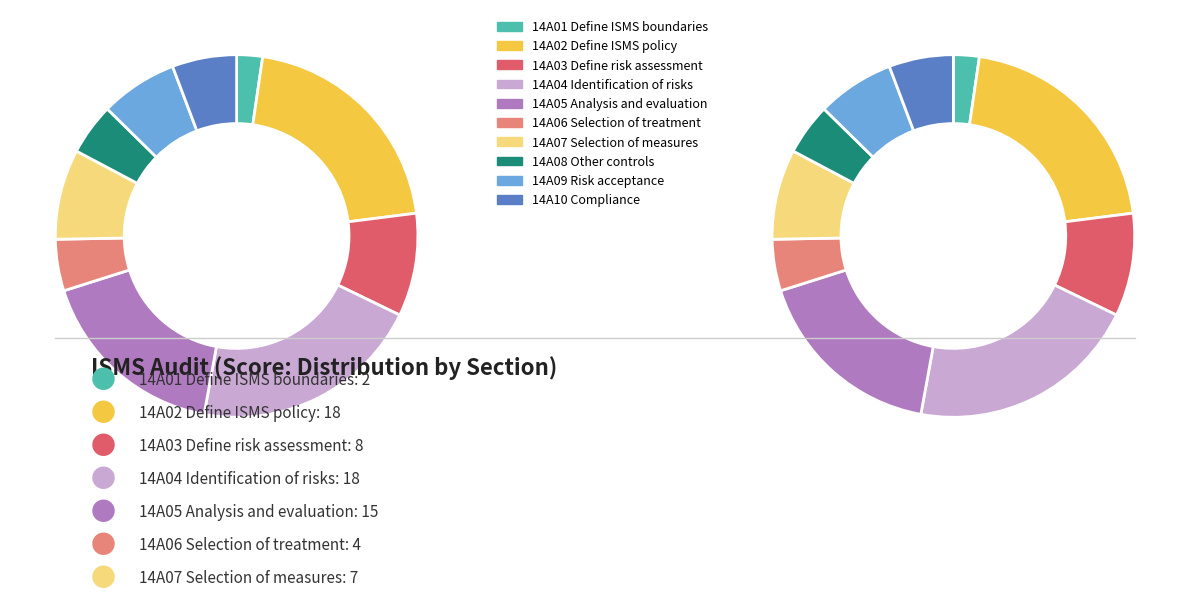

What is the ratio of the value at 14A02 Define ISMS policy to the value at 14A03 Define risk assessment?

2.2